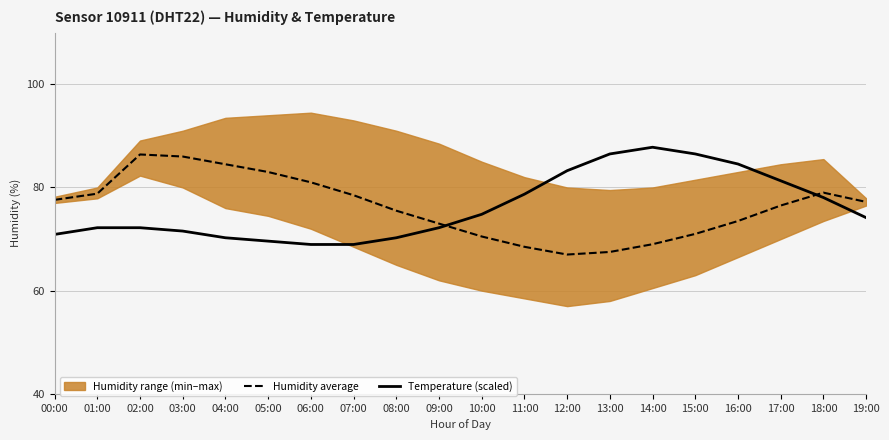

How many data points does each series have?

20